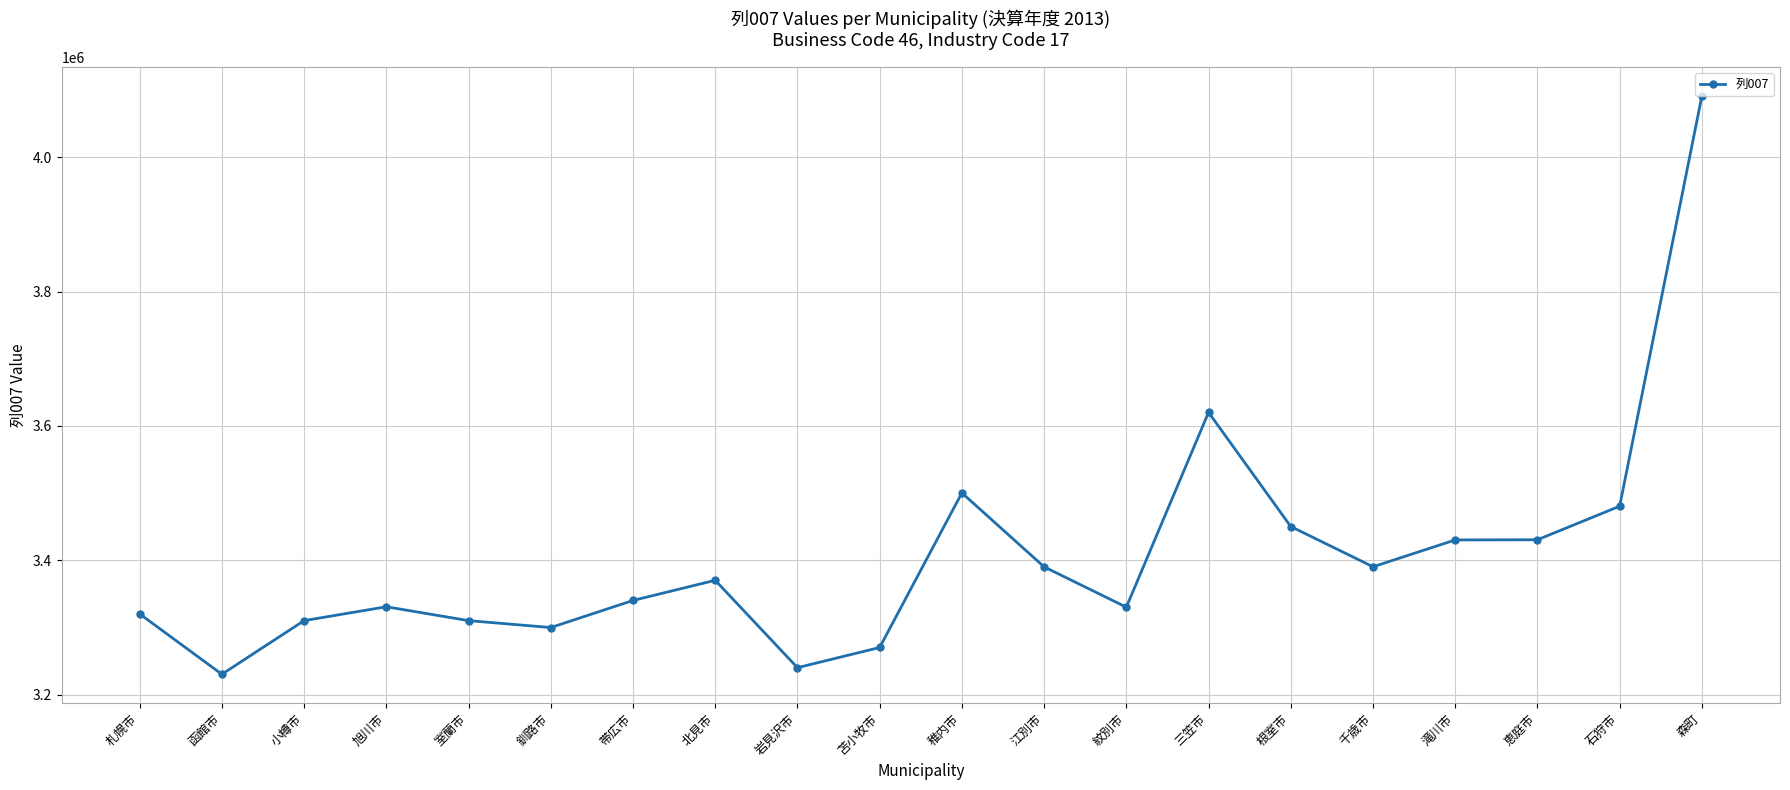

Where is the first local minimum?

函館市